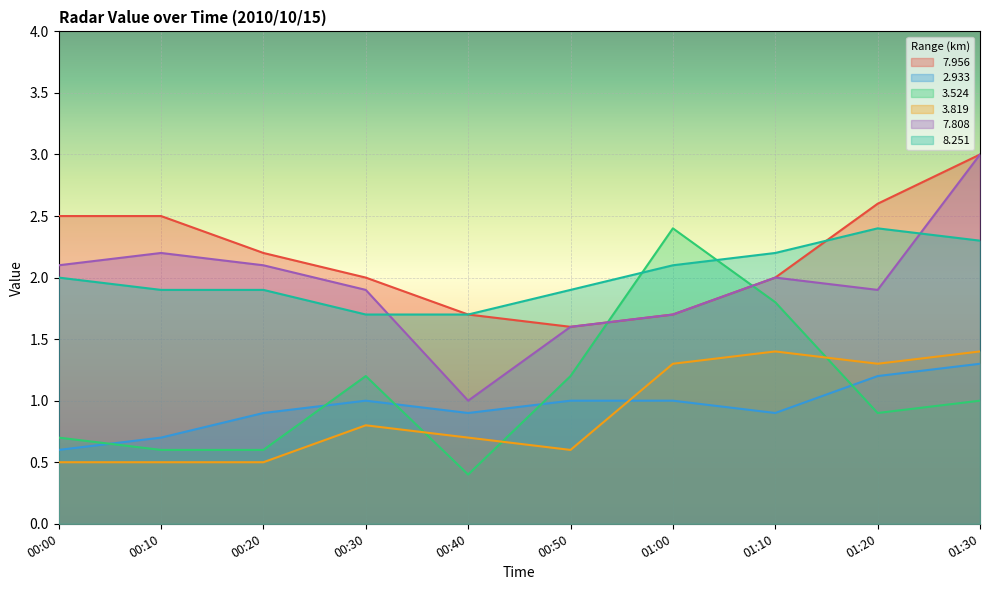

Which series has the largest total across all categories?

7.956